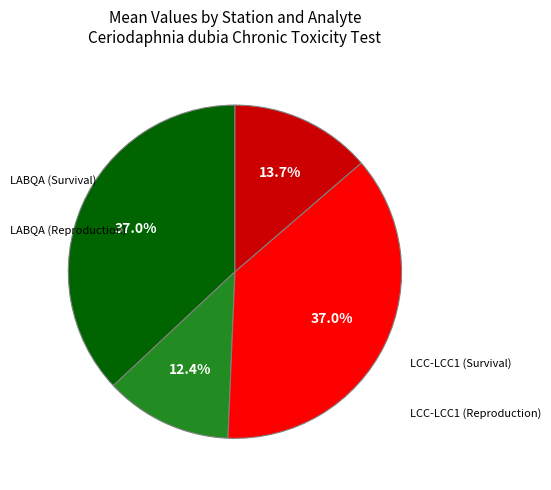

Does any single category account for the majority?

No